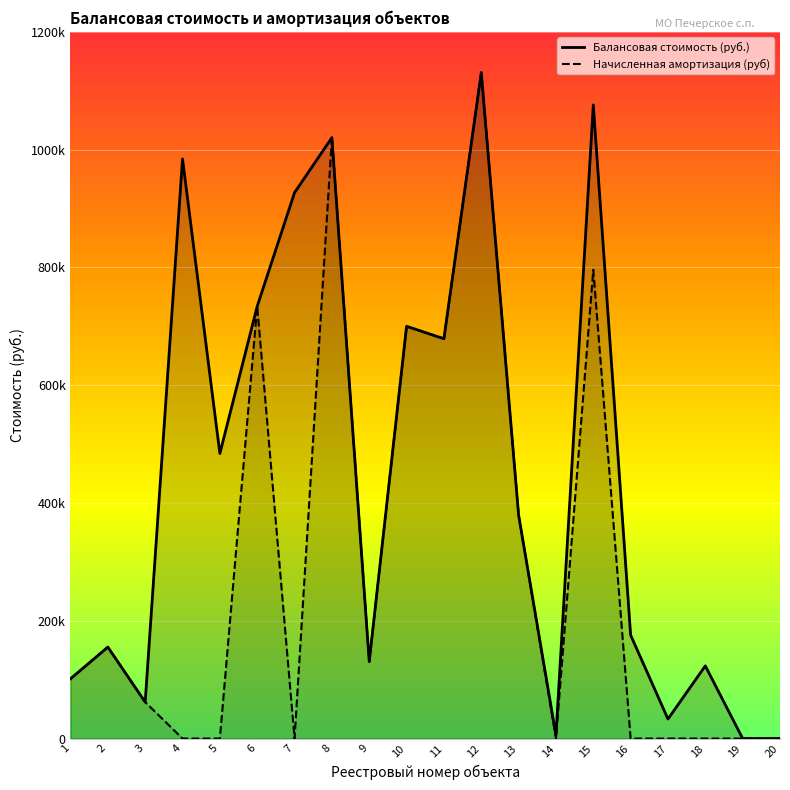

In Балансовая стоимость (руб.), how many points are lower than both neighbors (excluding endpoints)?

6